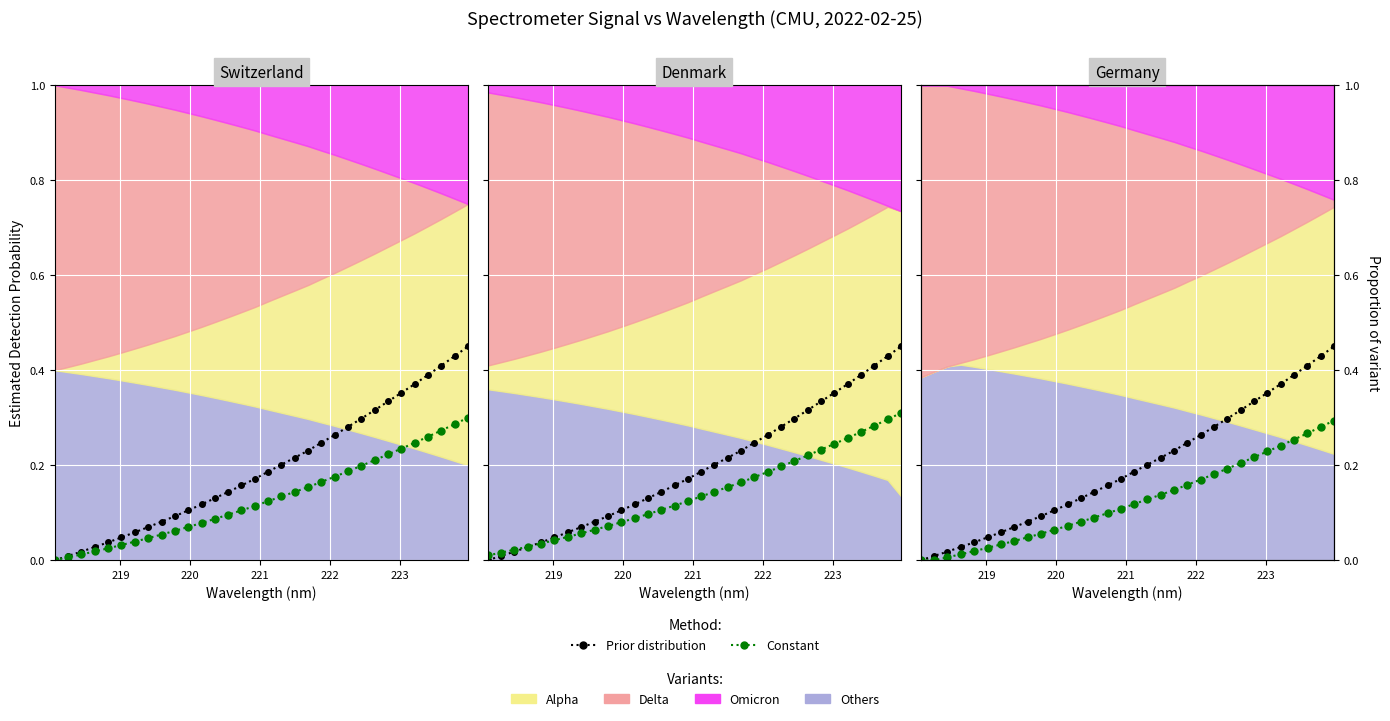

Is the value of Prior distribution at 9 greater than the value of Constant at 11?

Yes